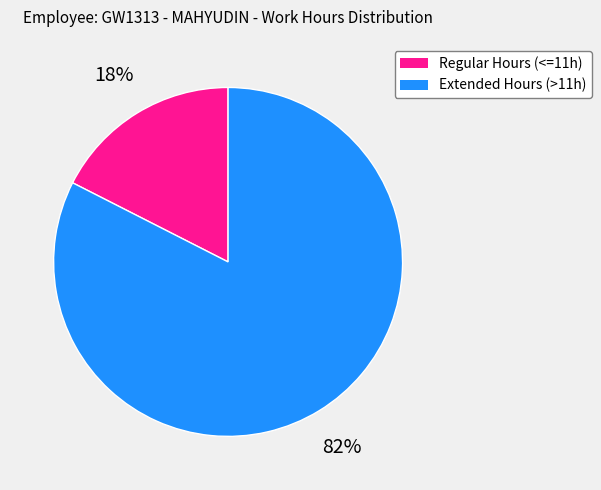

Do Regular Hours (<=11h) and Extended Hours (>11h) together represent more than half of the pie?

Yes